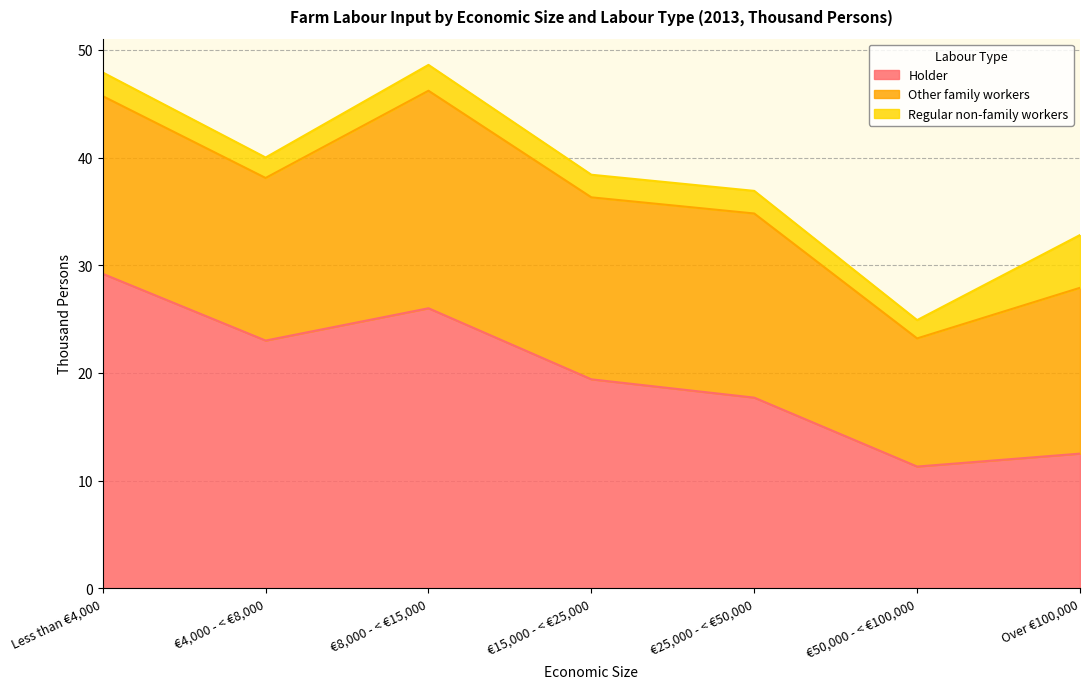

How many interior local valleys does the Regular non-family workers series have?

2